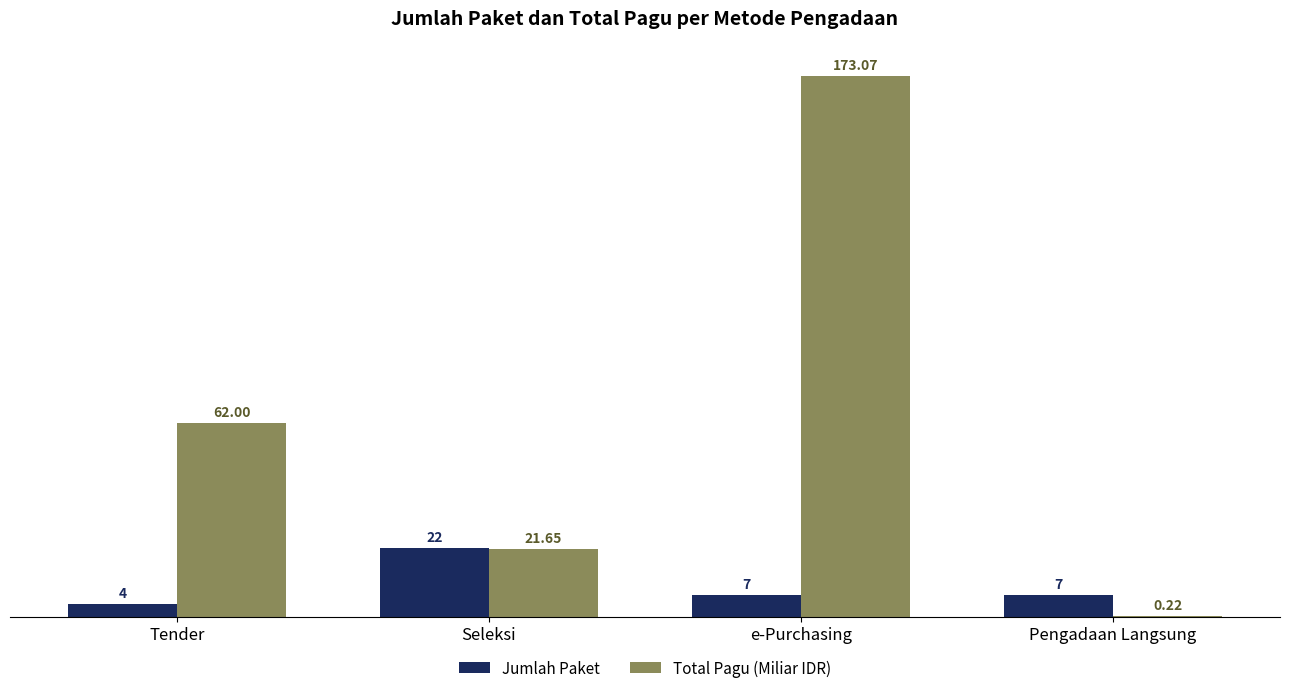

Between Seleksi and Pengadaan Langsung, which series saw the biggest shift?

Total Pagu (Miliar IDR)